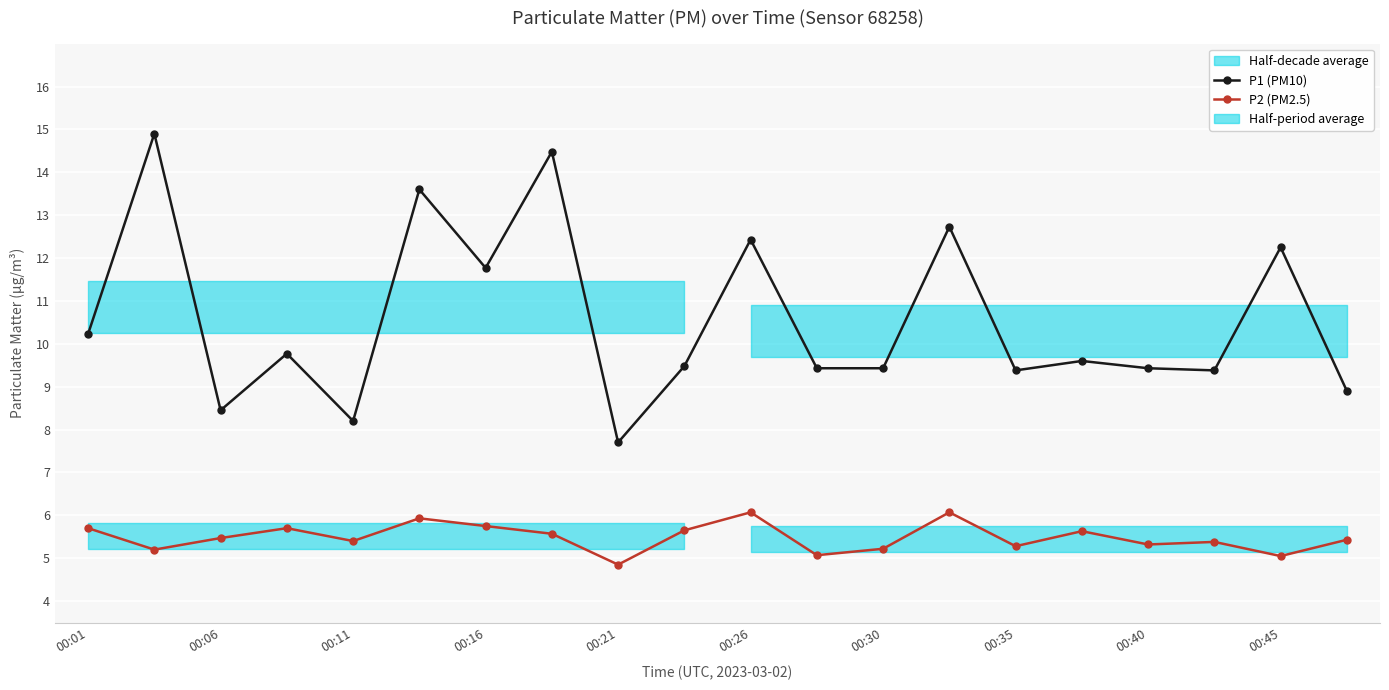

At which label does P1 (PM10) first exceed 9?

00:01